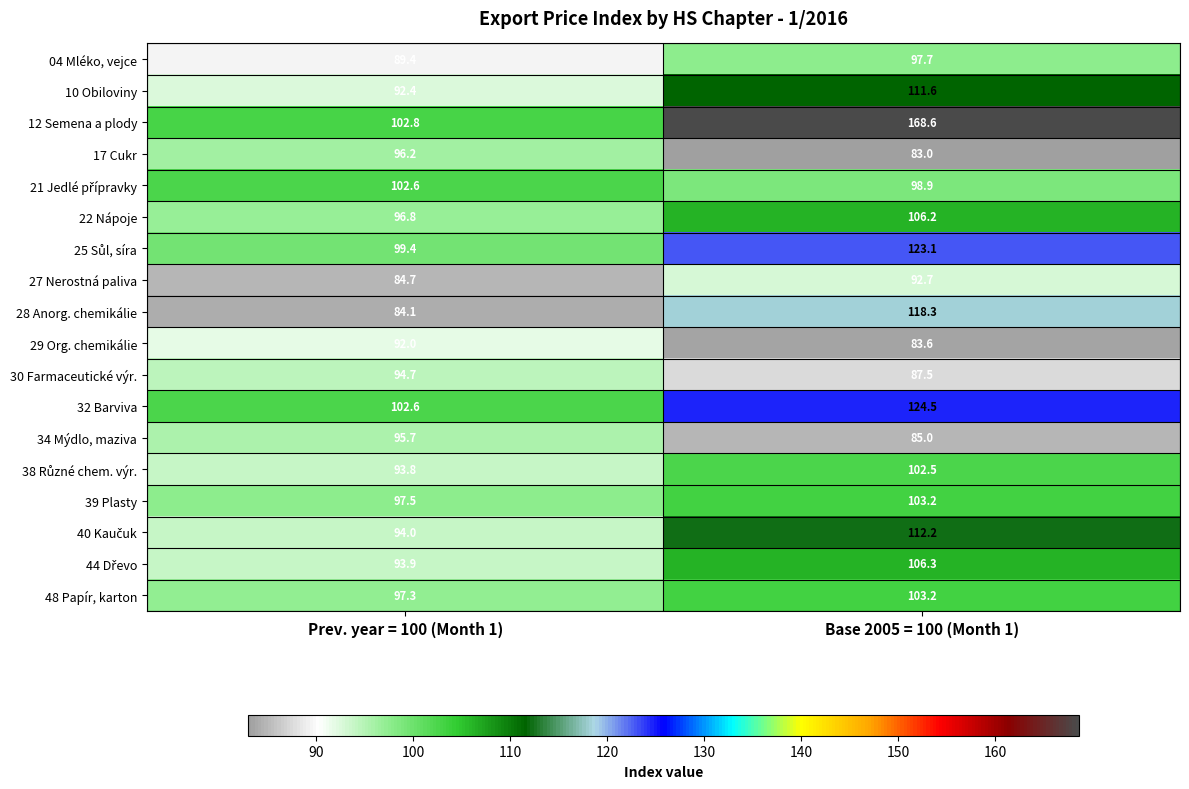

Which series has the widest spread of values?

12 Semena a plody